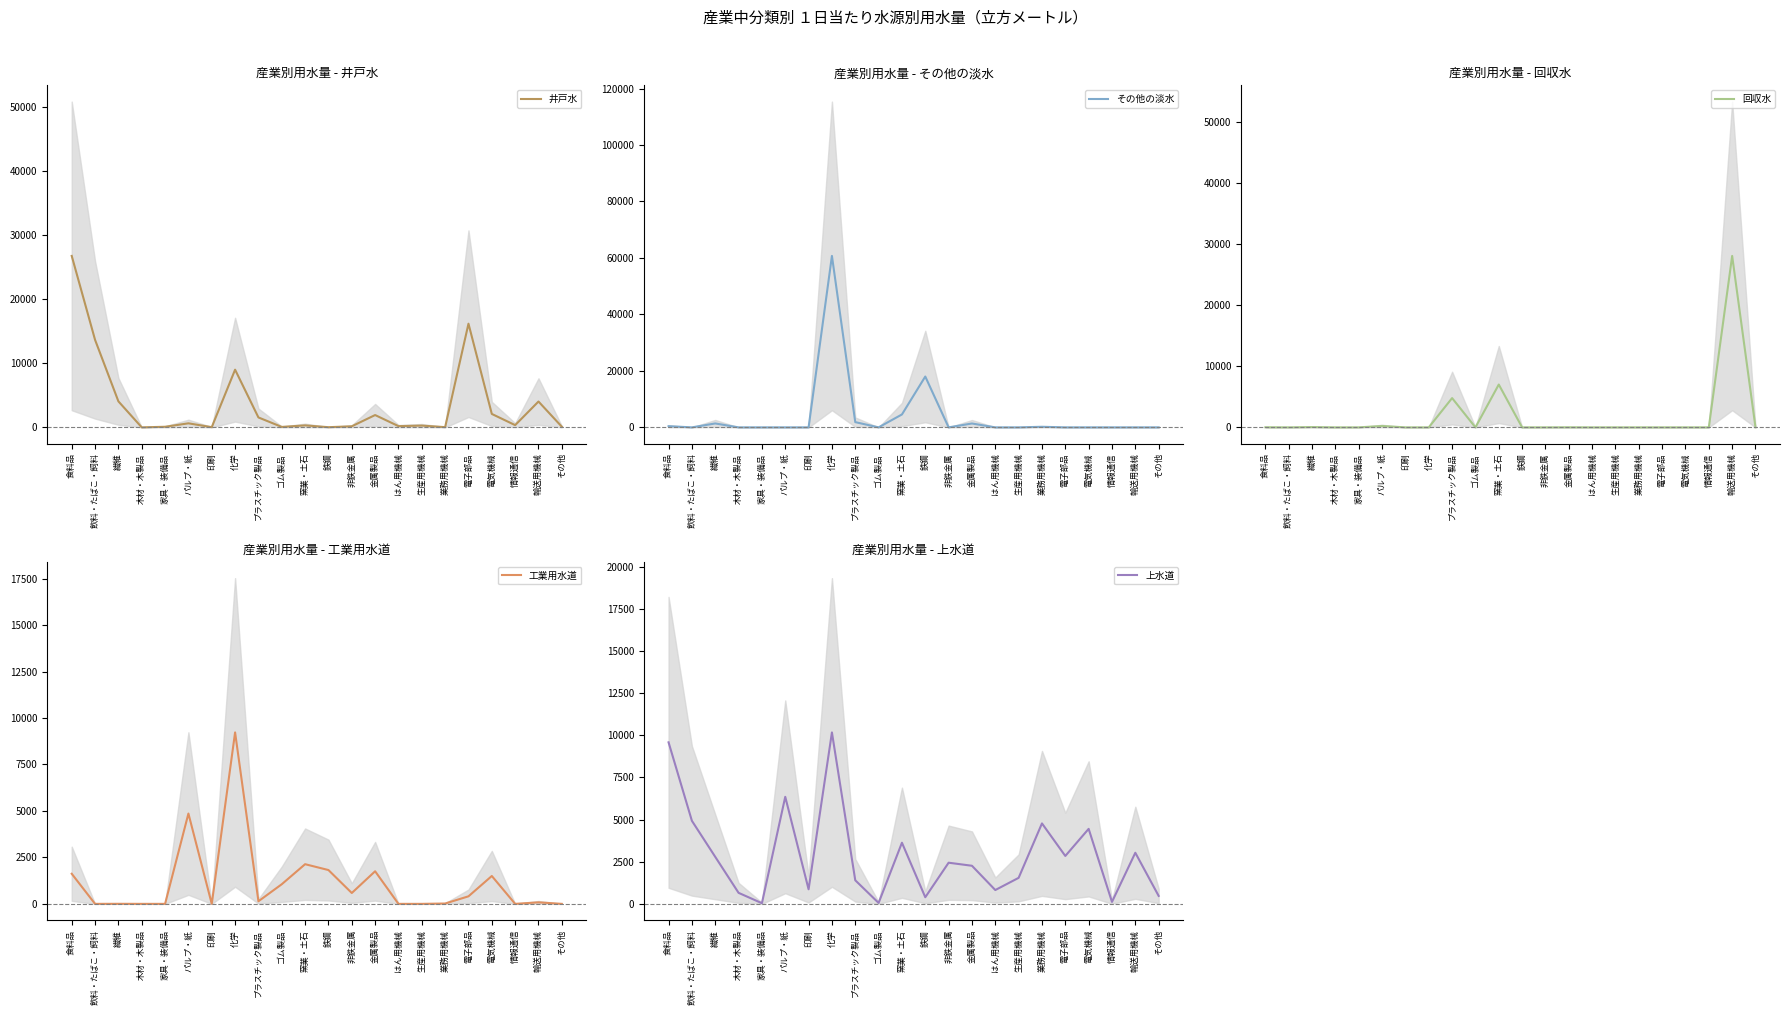

What is the maximum value for 工業用水道?

9226